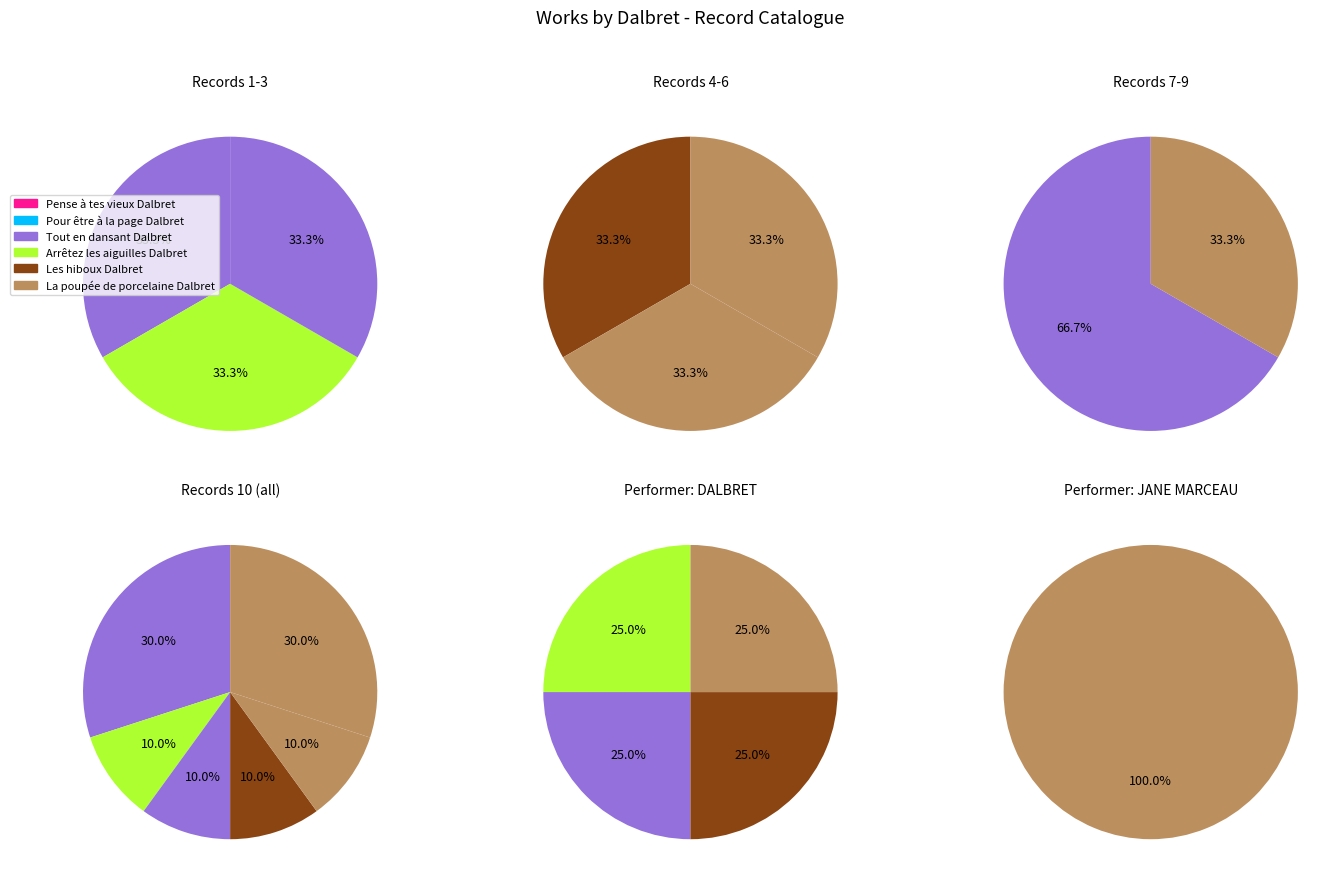

True or false: La poupée de porcelaine Dalbret accounts for 30% of the total.

True